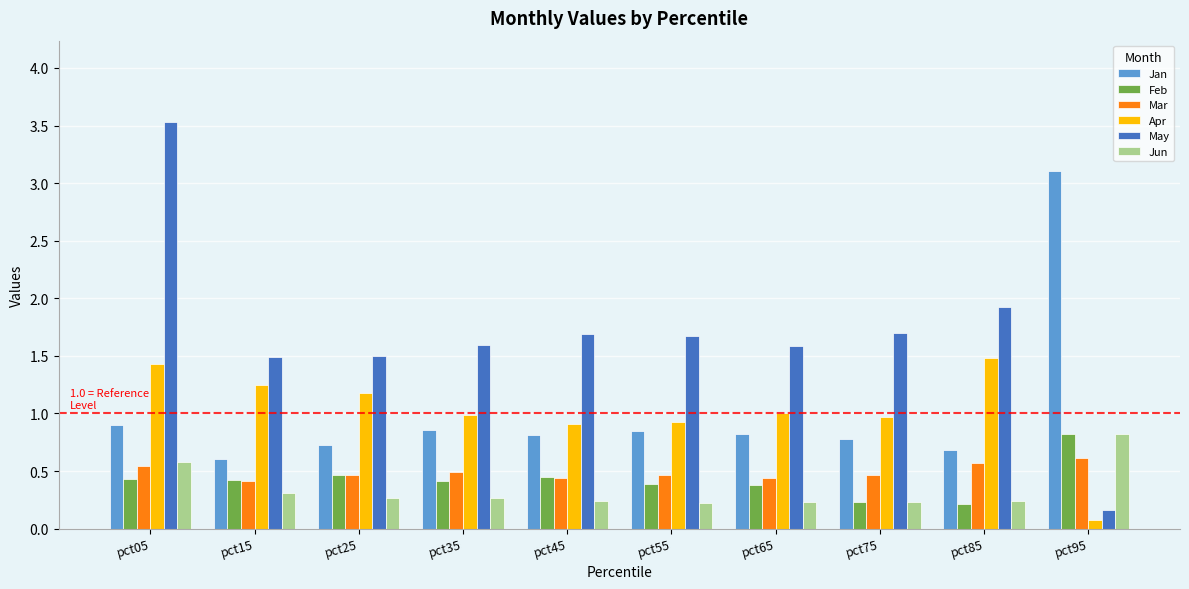

Which series changed the most between pct05 and pct75?

May